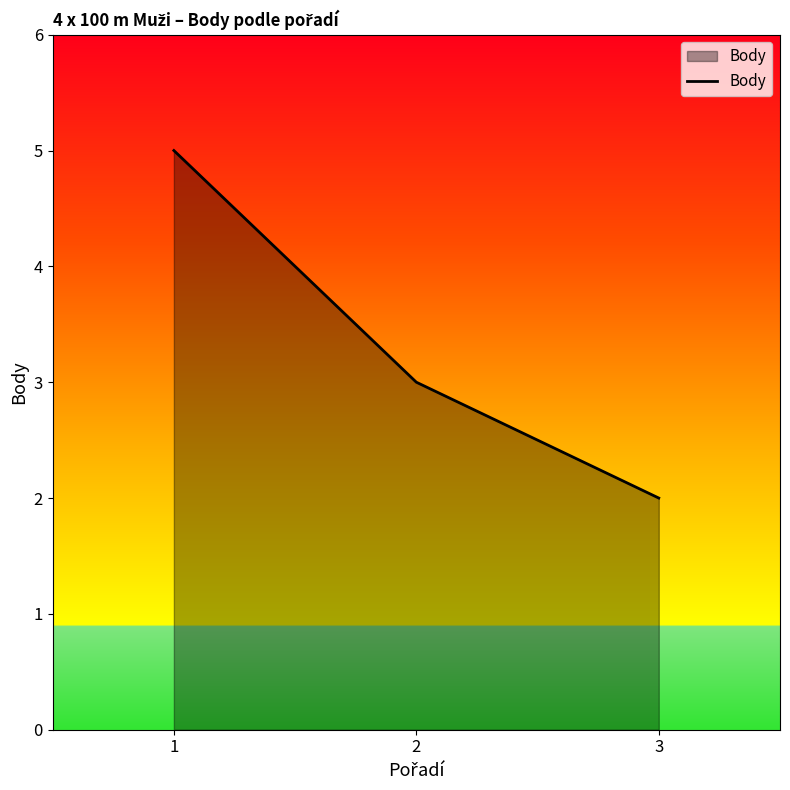

What is the sum of all values?

10